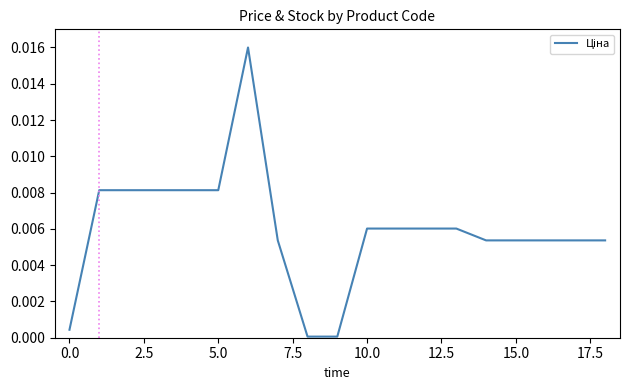

How many lines are shown in the chart?

1